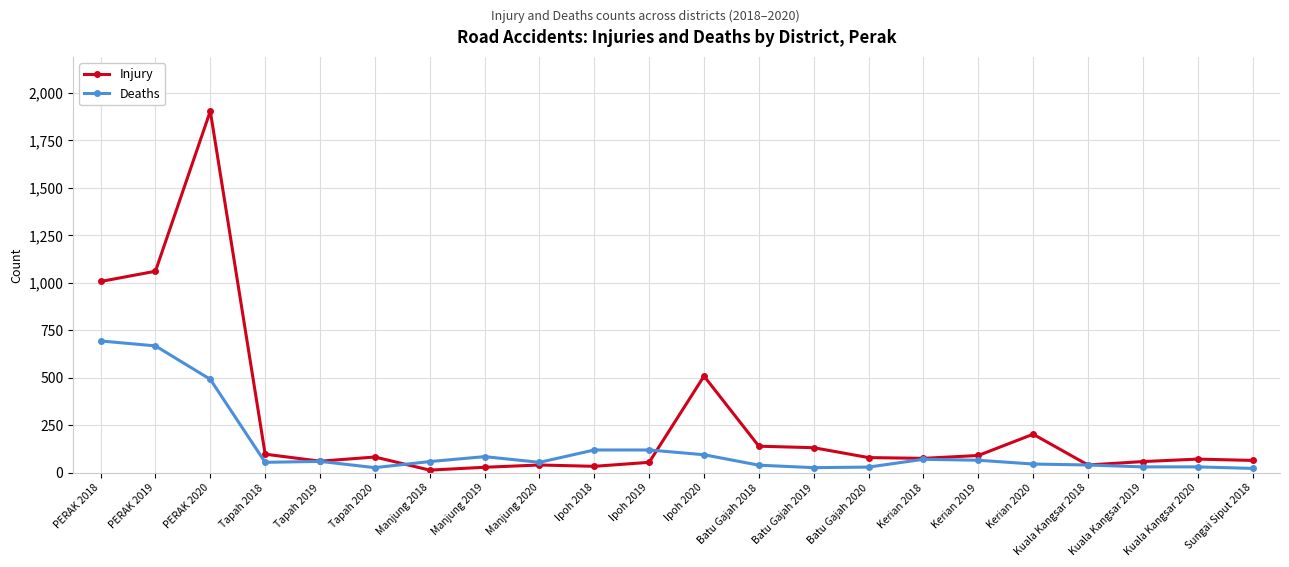

Where does the Injury series first go above 79?

PERAK 2018